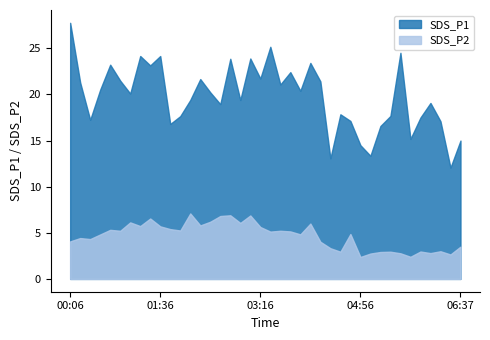

True or false: SDS_P1 and SDS_P2 intersect in this chart.

False